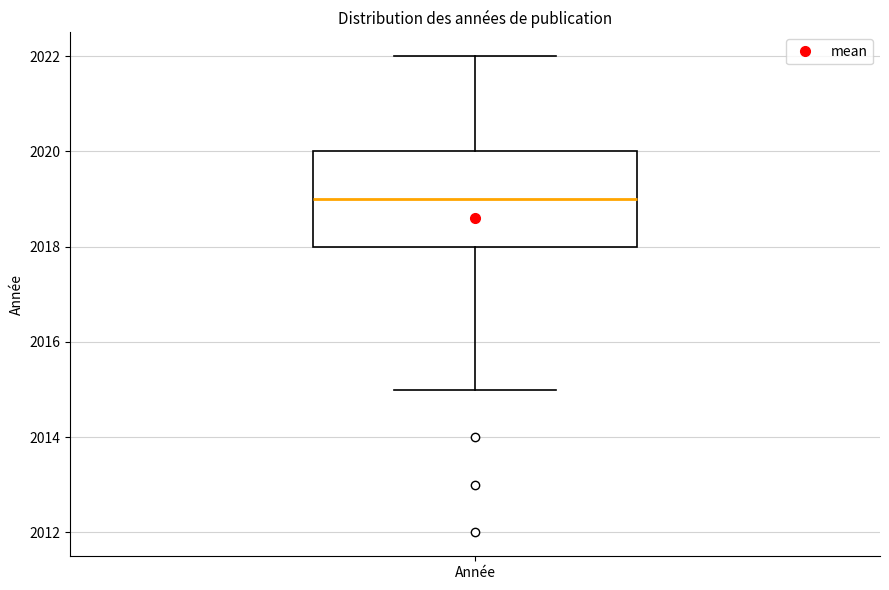

Read this box plot against the y-axis: the position of the median line, the range covered by the box, and the ends of both whiskers. The values are not printed on the chart, so give them approximately, as read against the axis.

median 2019, box 2018 to 2020, whiskers 2015 to 2022